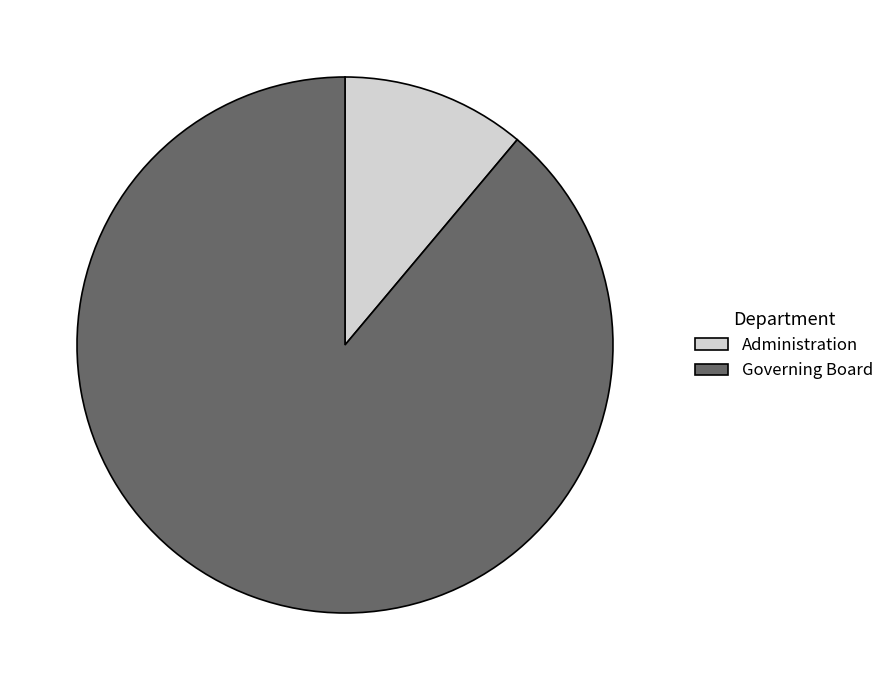

Which has a higher value, Administration or Governing Board?

Governing Board